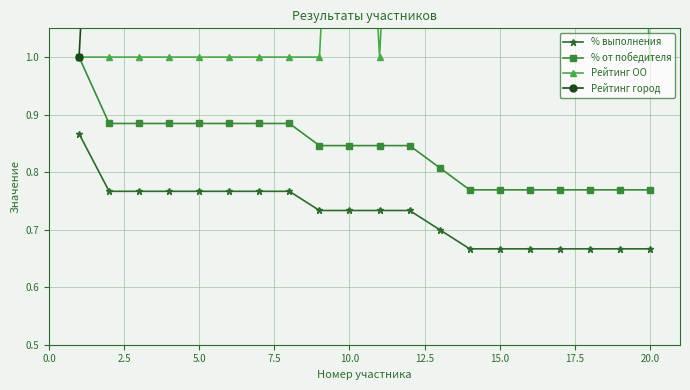

Reading left to right, list all the values displayed in this chart.

% выполнения: 0.9	0.8	0.8	0.8	0.8	0.8	0.8	0.8	0.7	0.7	0.7	0.7	0.7	0.7	0.7	0.7	0.7	0.7	0.7	0.7
% от победителя: 1.0	0.9	0.9	0.9	0.9	0.9	0.9	0.9	0.8	0.8	0.8	0.8	0.8	0.8	0.8	0.8	0.8	0.8	0.8	0.8
Рейтинг ОО: 1.0	1.0	1.0	1.0	1.0	1.0	1.0	1.0	1.0	2.0	1.0	2.0	2.0	2.0	2.0	3.0	2.0	2.0	2.0	1.0
Рейтинг город: 1.0	2.0	2.0	2.0	2.0	2.0	2.0	2.0	3.0	3.0	3.0	3.0	4.0	5.0	5.0	5.0	5.0	5.0	5.0	5.0